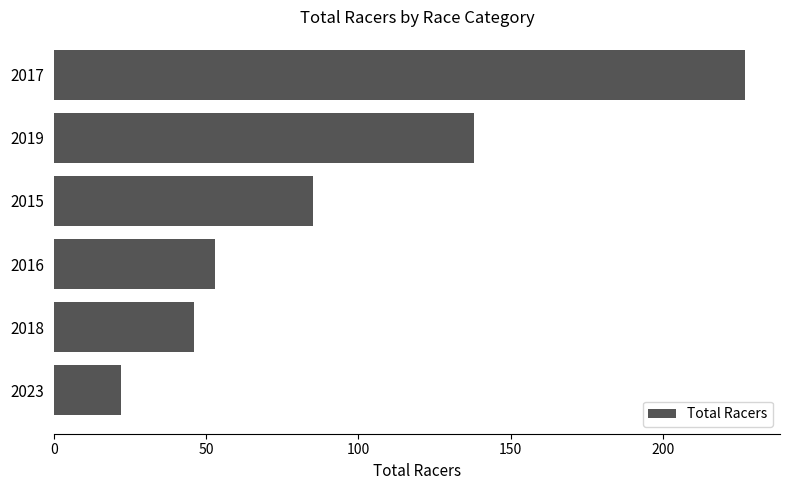

Which has a higher value, 2018 or 2019?

2019